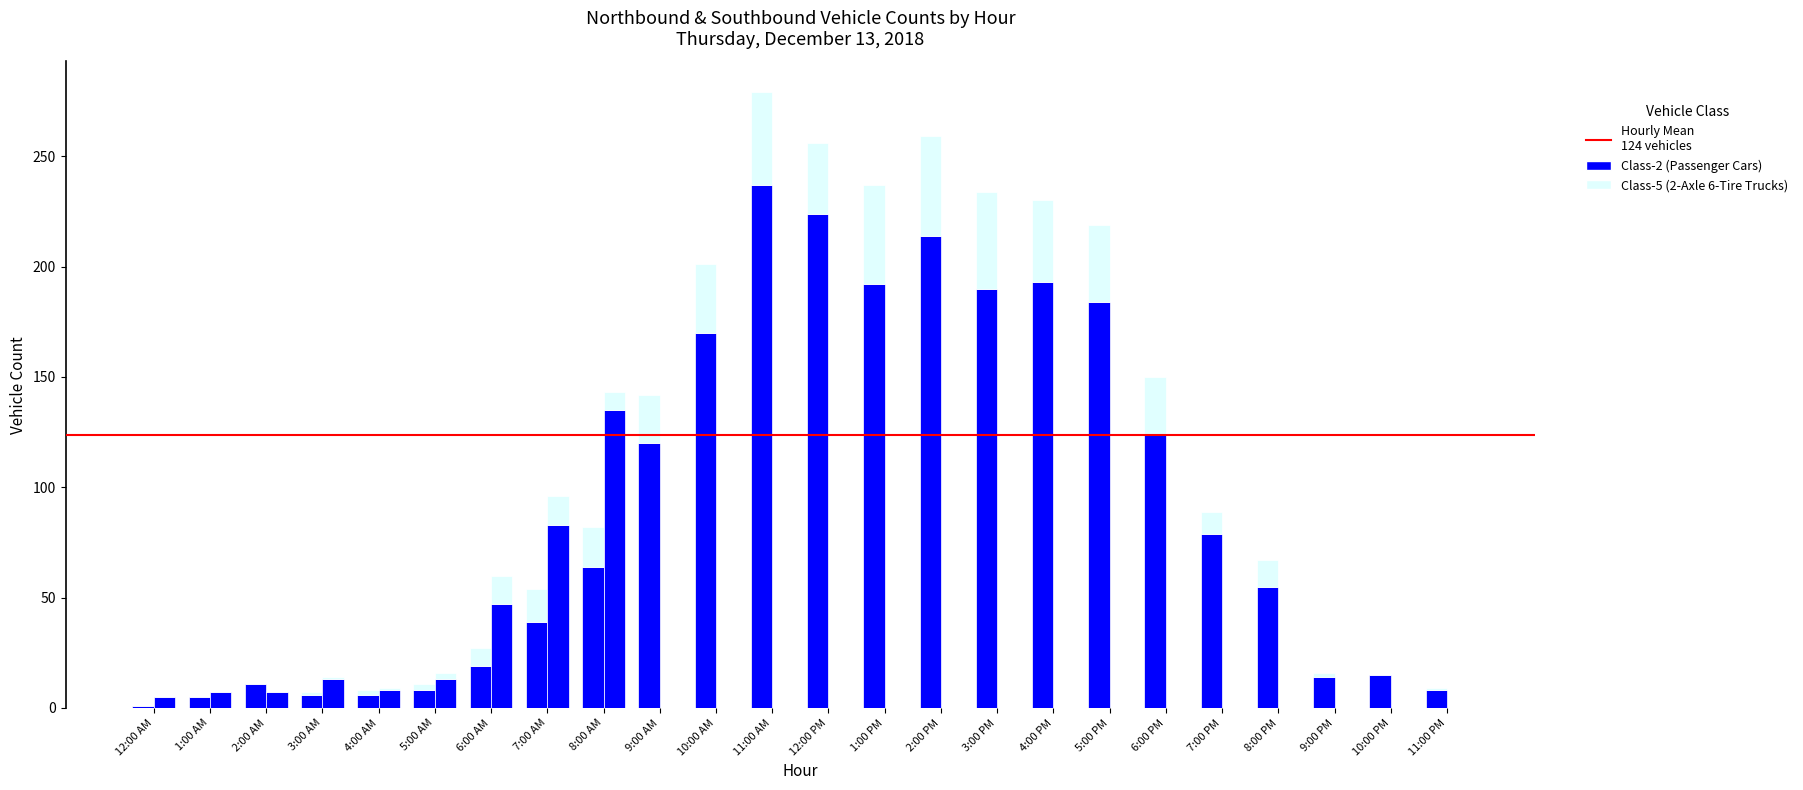

Reading left to right, what are all the values shown in this chart?

Northbound (Class-2): 1	5	11	6	6	8	19	39	64	120	170	237	224	192	214	190	193	184	124	79	55	14	15	8
Southbound (Class-2): 5	7	7	13	8	13	47	83	135	0	0	0	0	0	0	0	0	0	0	0	0	0	0	0